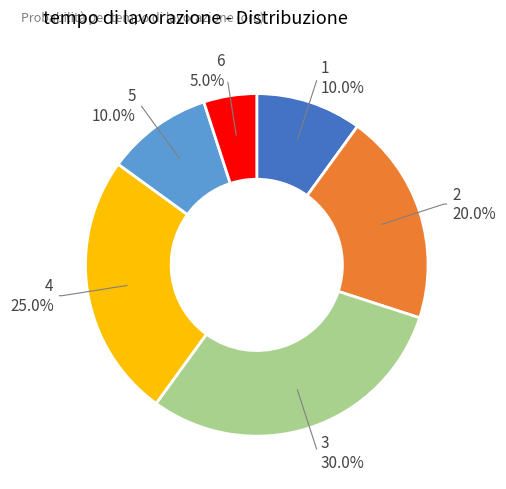

Is there a majority slice in this chart?

No